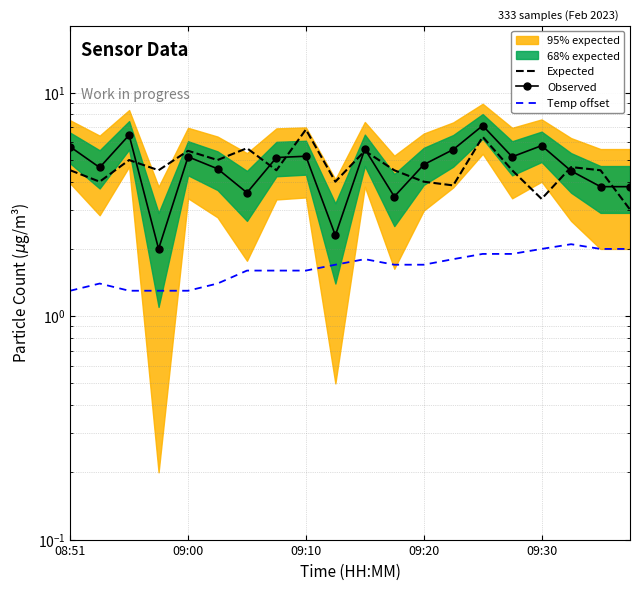

True or false: Observed has more than 0 interior local peaks.

True